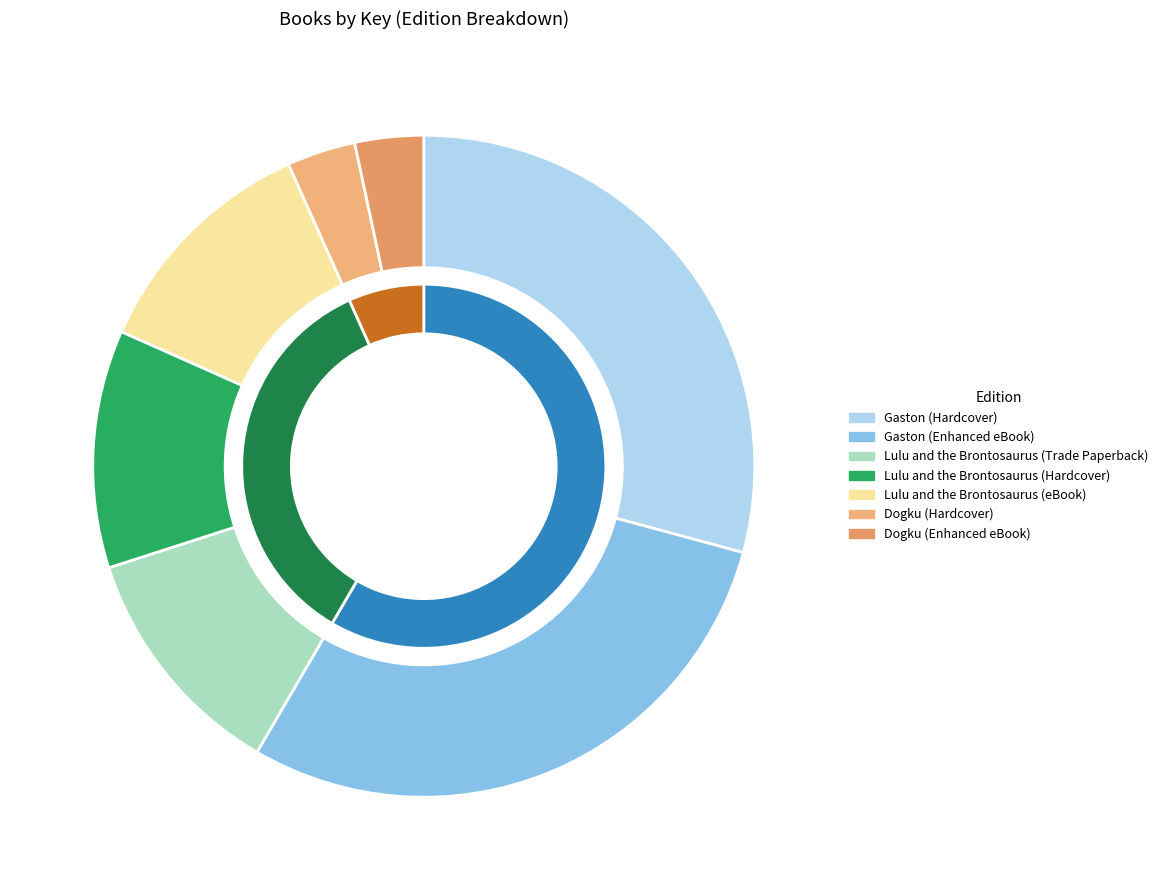

True or false: Gaston (Enhanced eBook) accounts for 38% of the total.

False